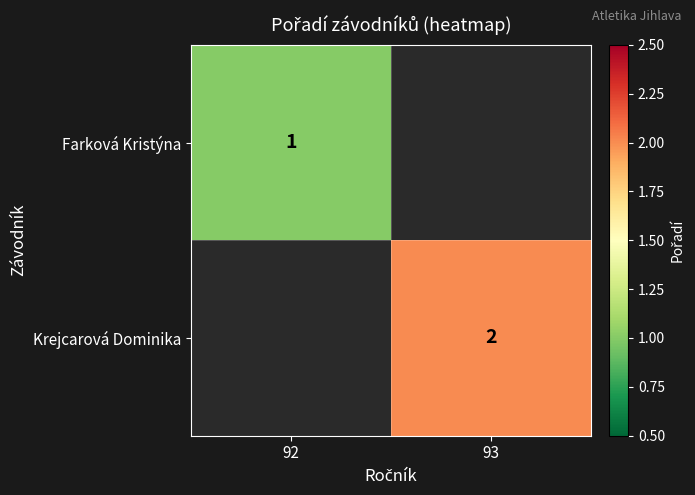

What is the minimum value shown in the chart?

1.0